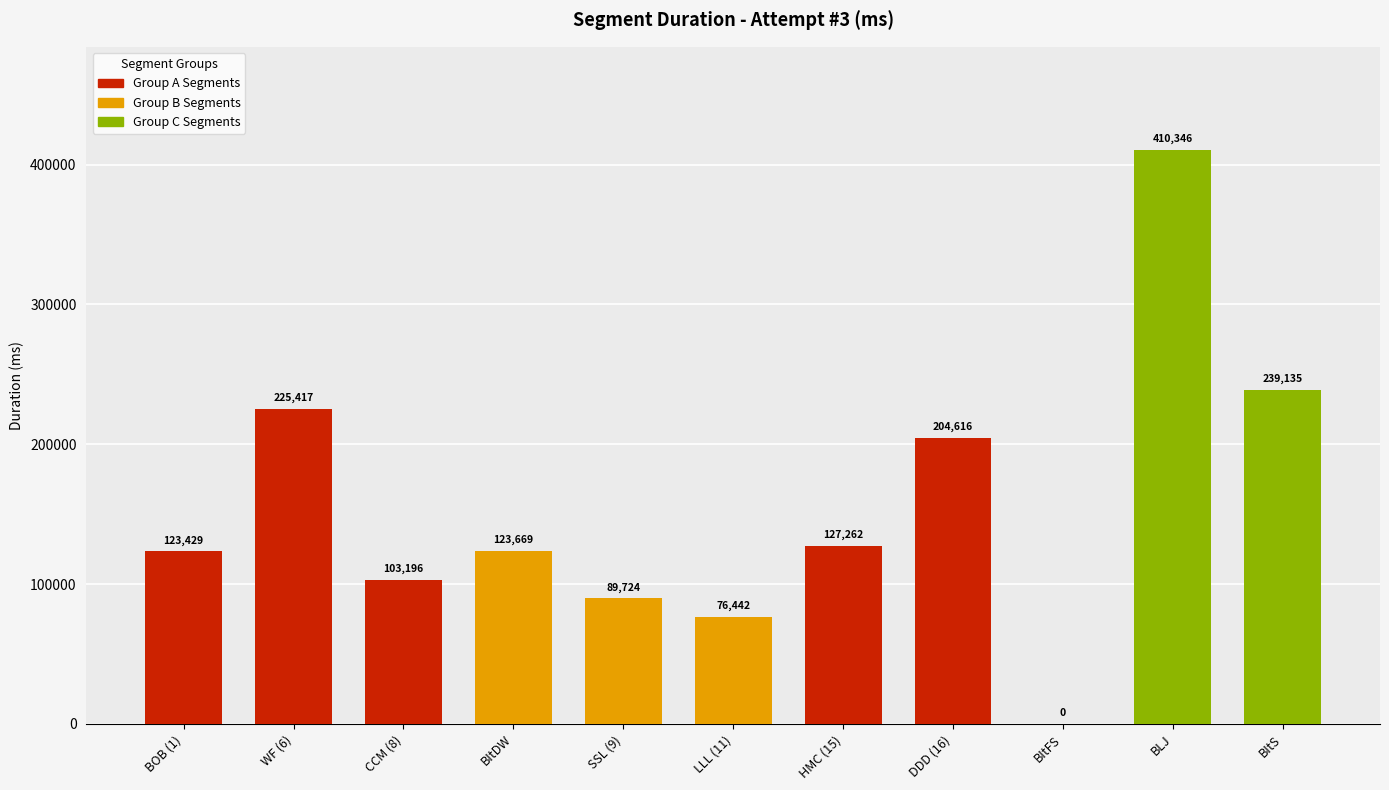

The value at BItDW is 69956. True or false?

False